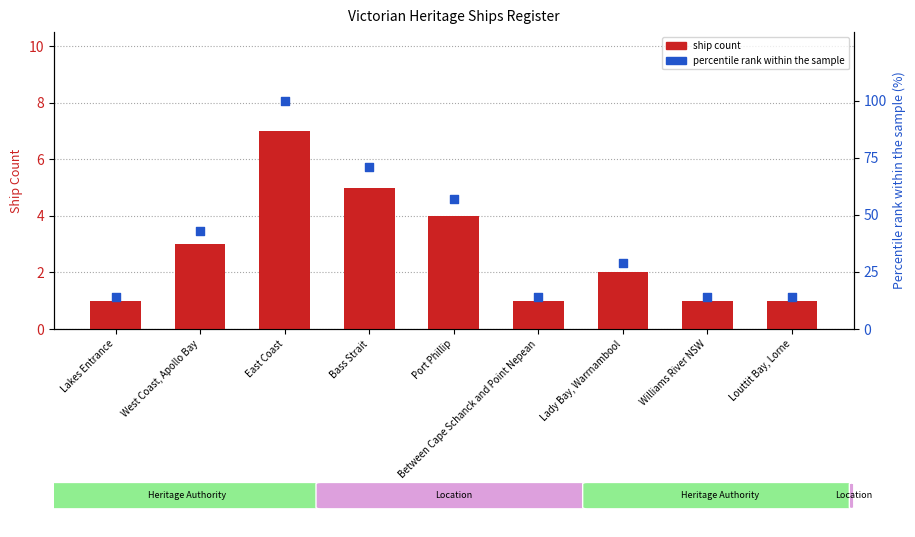

Is the value of ship count at East Coast greater than the value of percentile rank within the sample at Bass Strait?

No